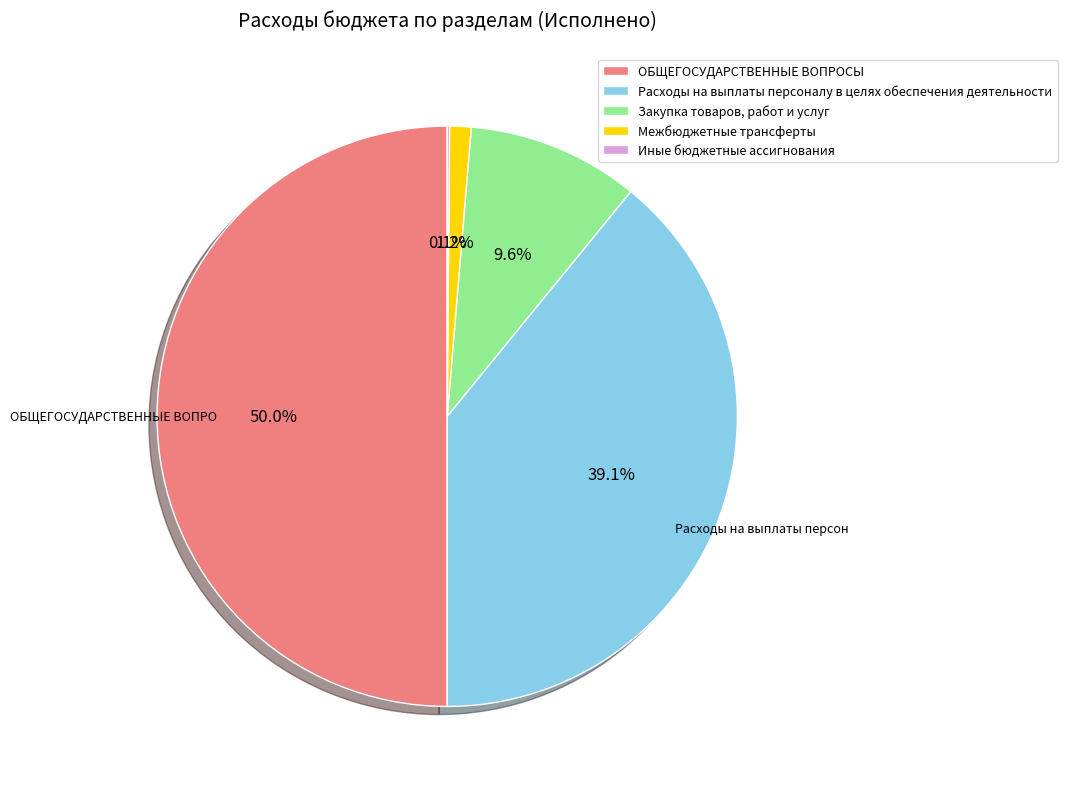

Which has a higher value, Межбюджетные трансферты or ОБЩЕГОСУДАРСТВЕННЫЕ ВОПРОСЫ?

ОБЩЕГОСУДАРСТВЕННЫЕ ВОПРОСЫ